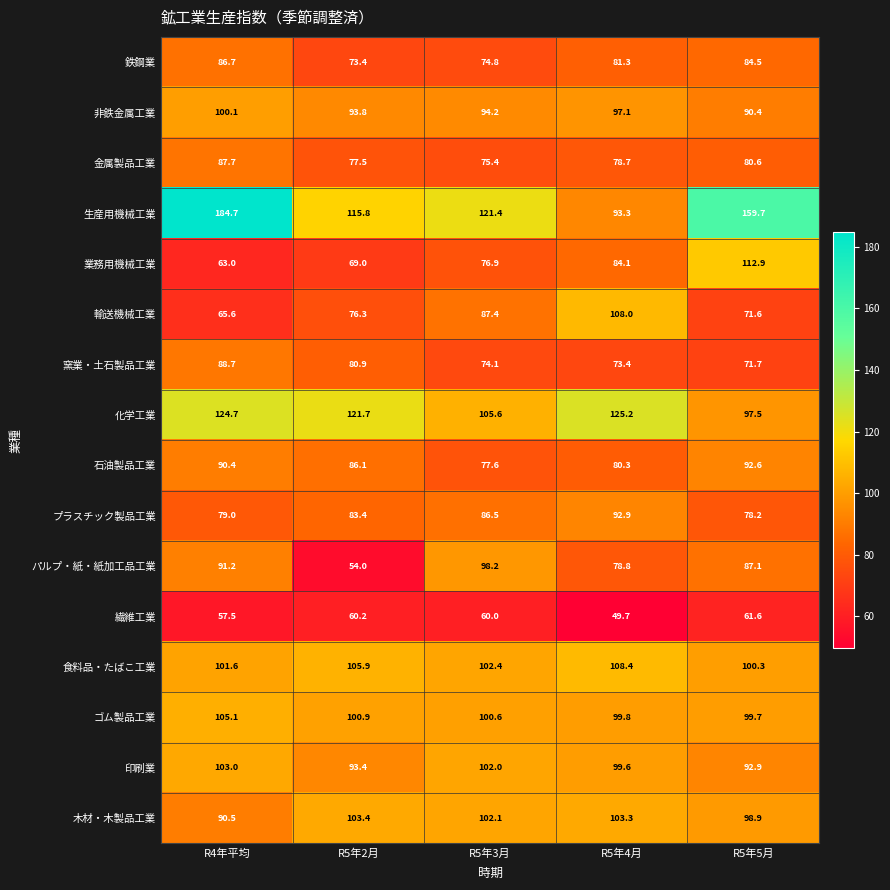

What is the spread (max minus min) of values at R4年平均?

127.2